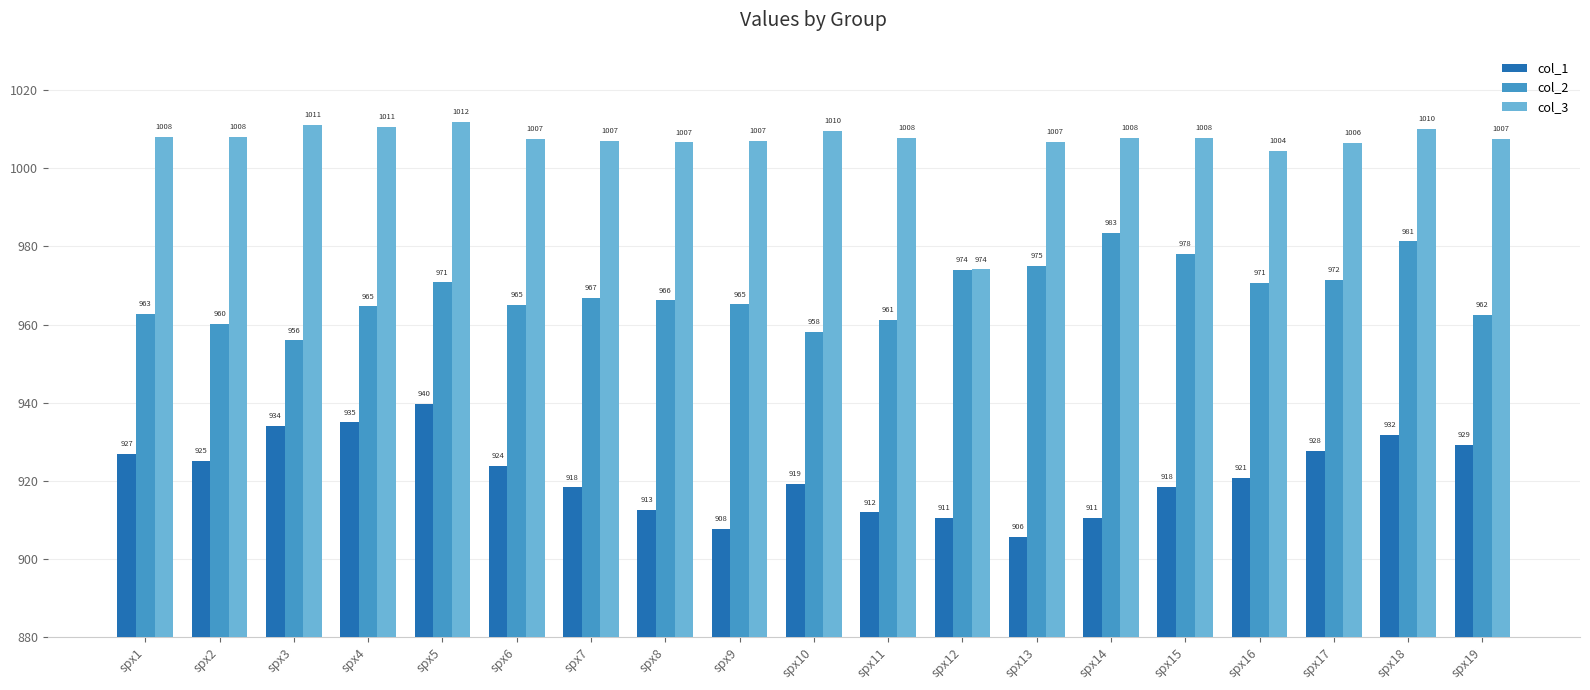

Is it true that col_3 equals 509.4 at spx5?

False